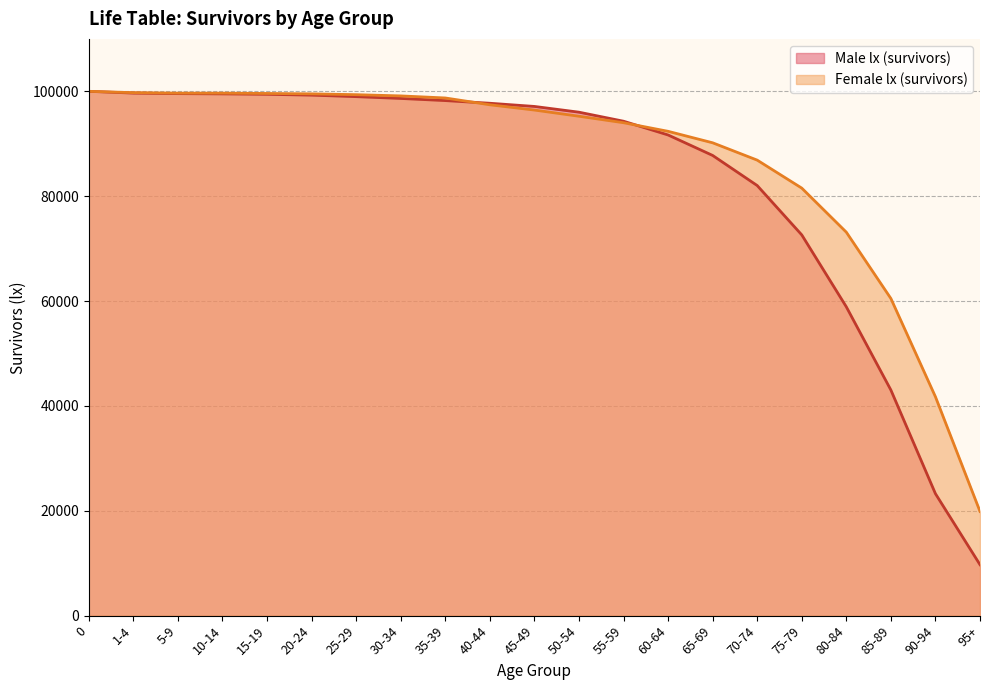

The Female lx (survivors) series shows 99516 at 20-24. True or false?

True